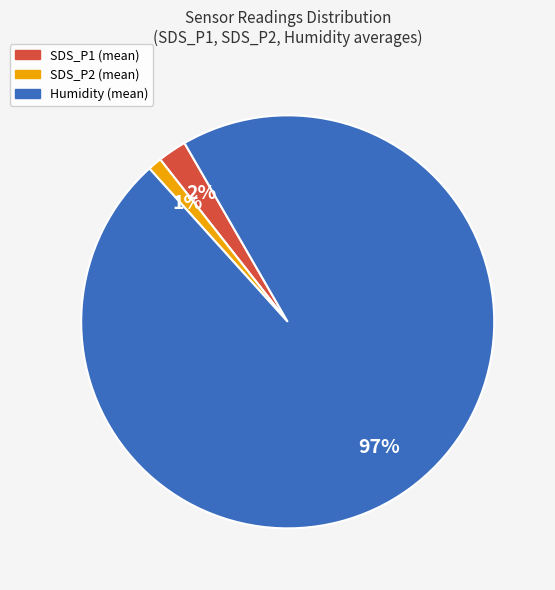

Do Humidity (mean) and SDS_P1 (mean) together represent more than half of the pie?

Yes